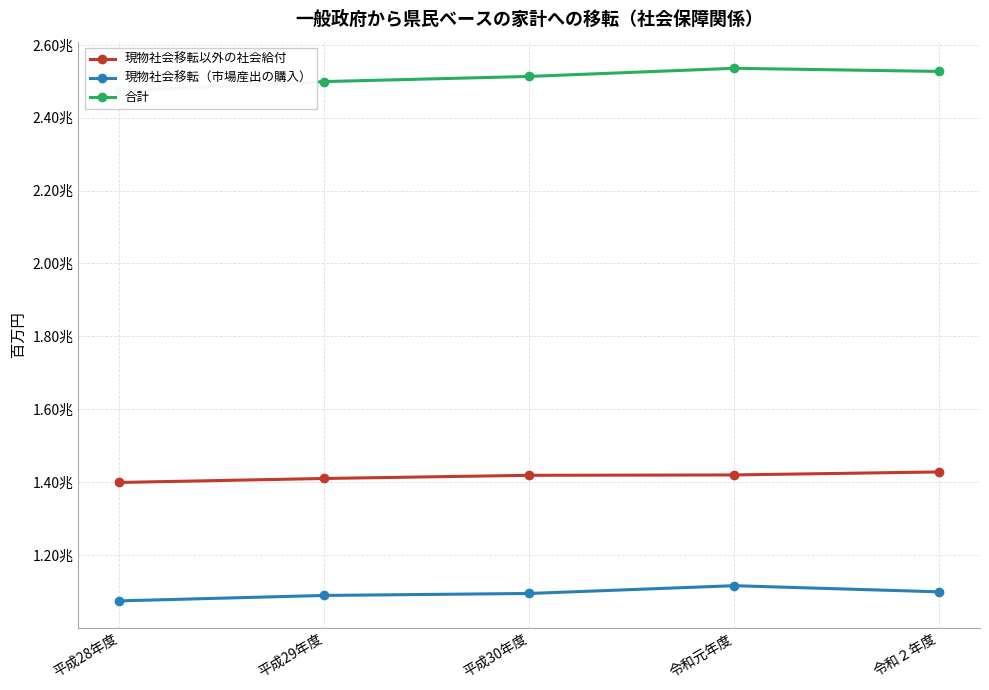

True or false: 合計 and 現物社会移転（市場産出の購入） cross at least once.

False